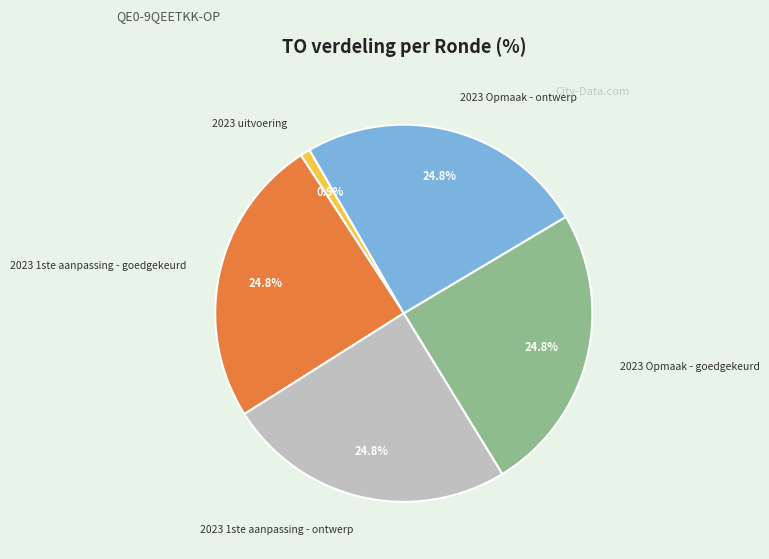

To the nearest percent, what is the difference between the 2023 uitvoering and 2023 Opmaak - ontwerp slice percentages?

24%